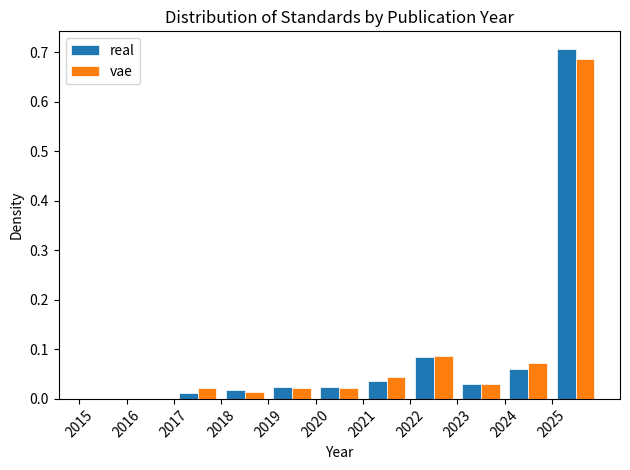

Reading left to right, transcribe this chart: for each range on the x-axis, give the height of each series' bar. The values are not printed on the chart, so give them approximately, as read against the axis.

2015 to 2016: real=0	vae=0
2016 to 2017: real=0	vae=0
2017 to 2018: real=0.01	vae=0.02
2018 to 2019: real=0.02	vae=0.01
2019 to 2020: real=0.02	vae=0.02
2020 to 2021: real=0.02	vae=0.02
2021 to 2022: real=0.04	vae=0.04
2022 to 2023: real=0.09	vae=0.09
2023 to 2024: real=0.03	vae=0.03
2024 to 2025: real=0.06	vae=0.07
2025 to 2026: real=0.71	vae=0.69